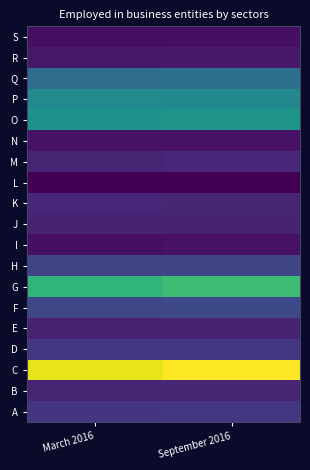

Rank the series at September 2016 from highest to lowest value.

C, G, O, P, Q, F, H, A, D, M, K, B, J, E, R, N, I, S, L